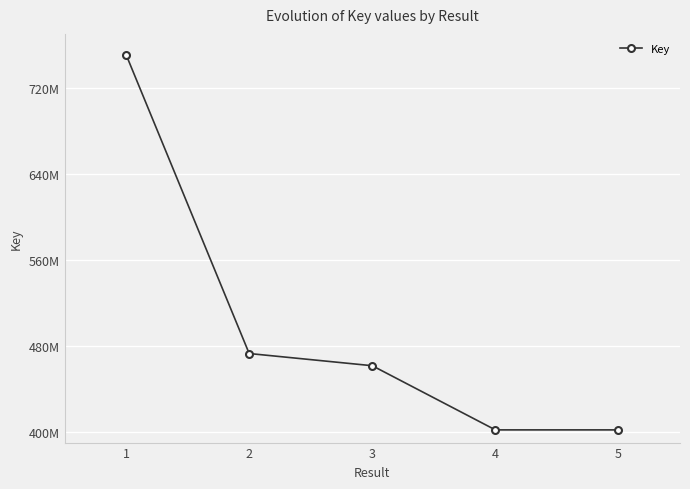

Reading left to right, list all the values displayed in this chart.

75069775	47280675	46146797	40181014	40180895